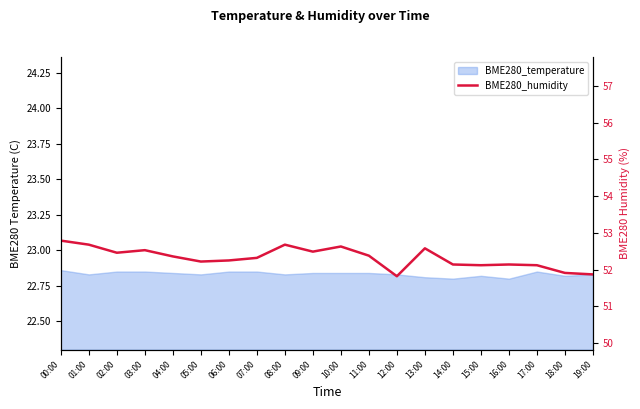

What is the value of the 13th point from the left?

51.8